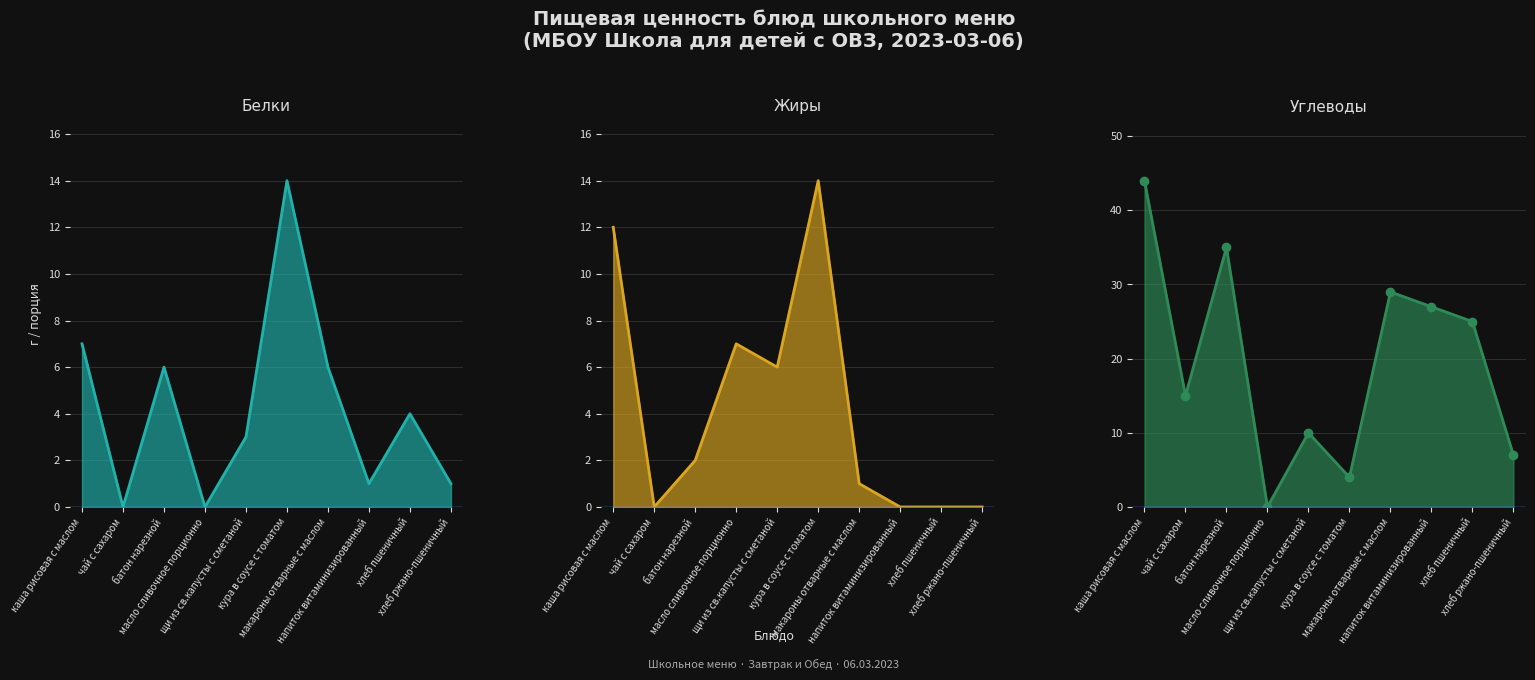

Where is Белки nearest to the value 7?

каша рисовая с маслом